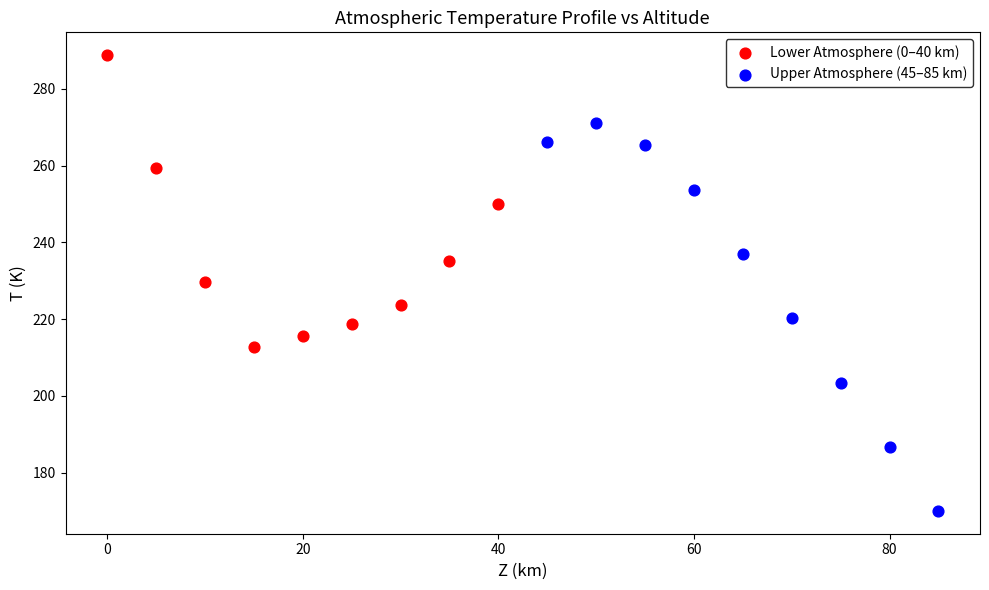

Which series has the widest spread of Y values?

Upper Atmosphere (45–85 km)